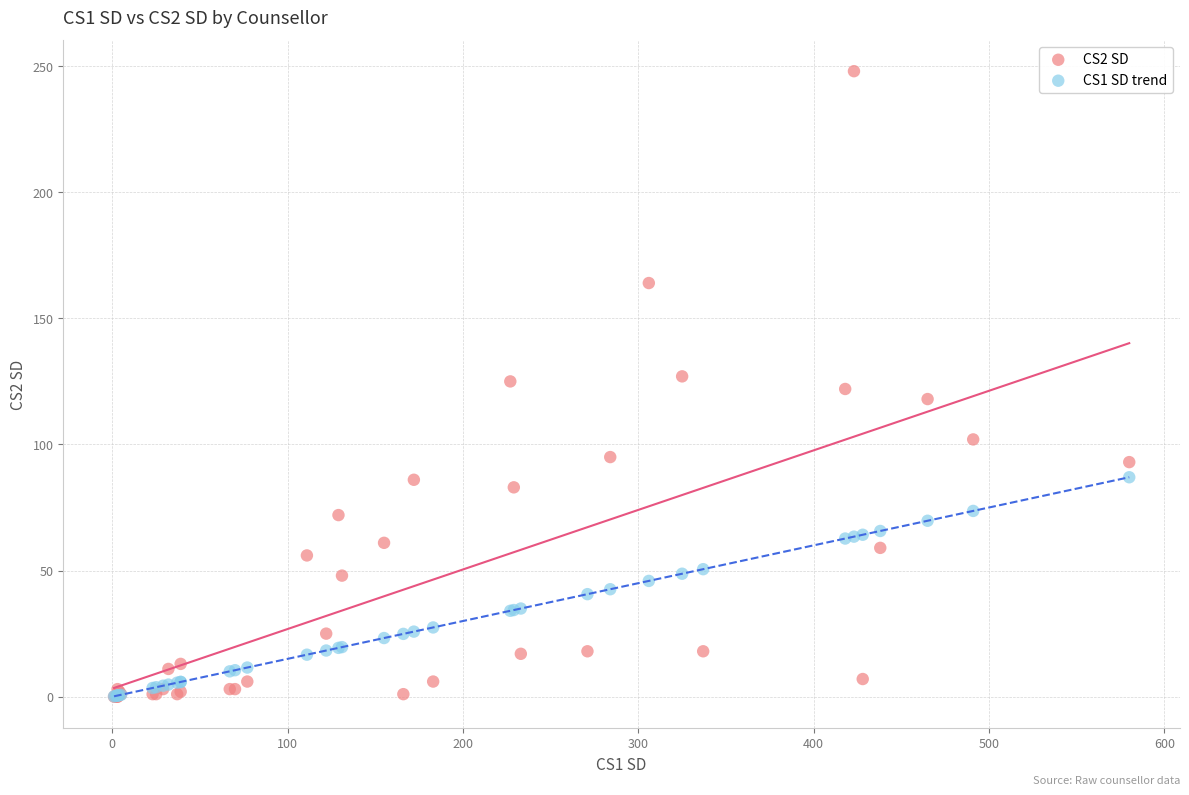

What are all the series names shown in the legend?

CS2 SD, CS1 SD trend